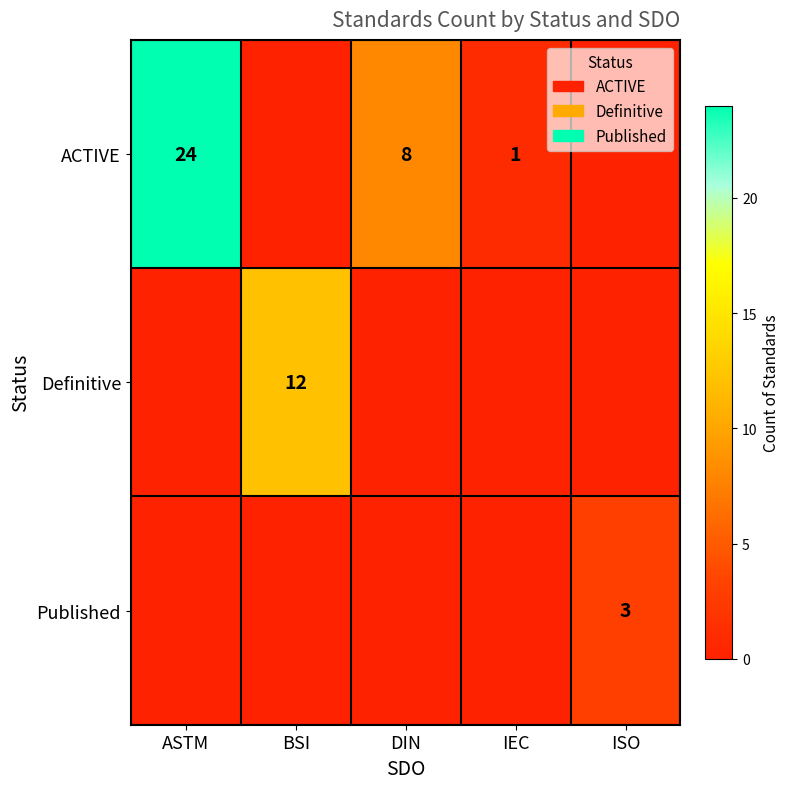

What is the sum of the ACTIVE values at ASTM and DIN?

32